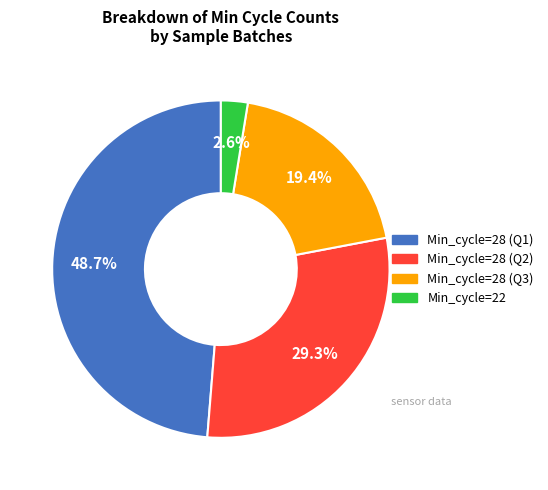

Is there a majority slice in this chart?

No